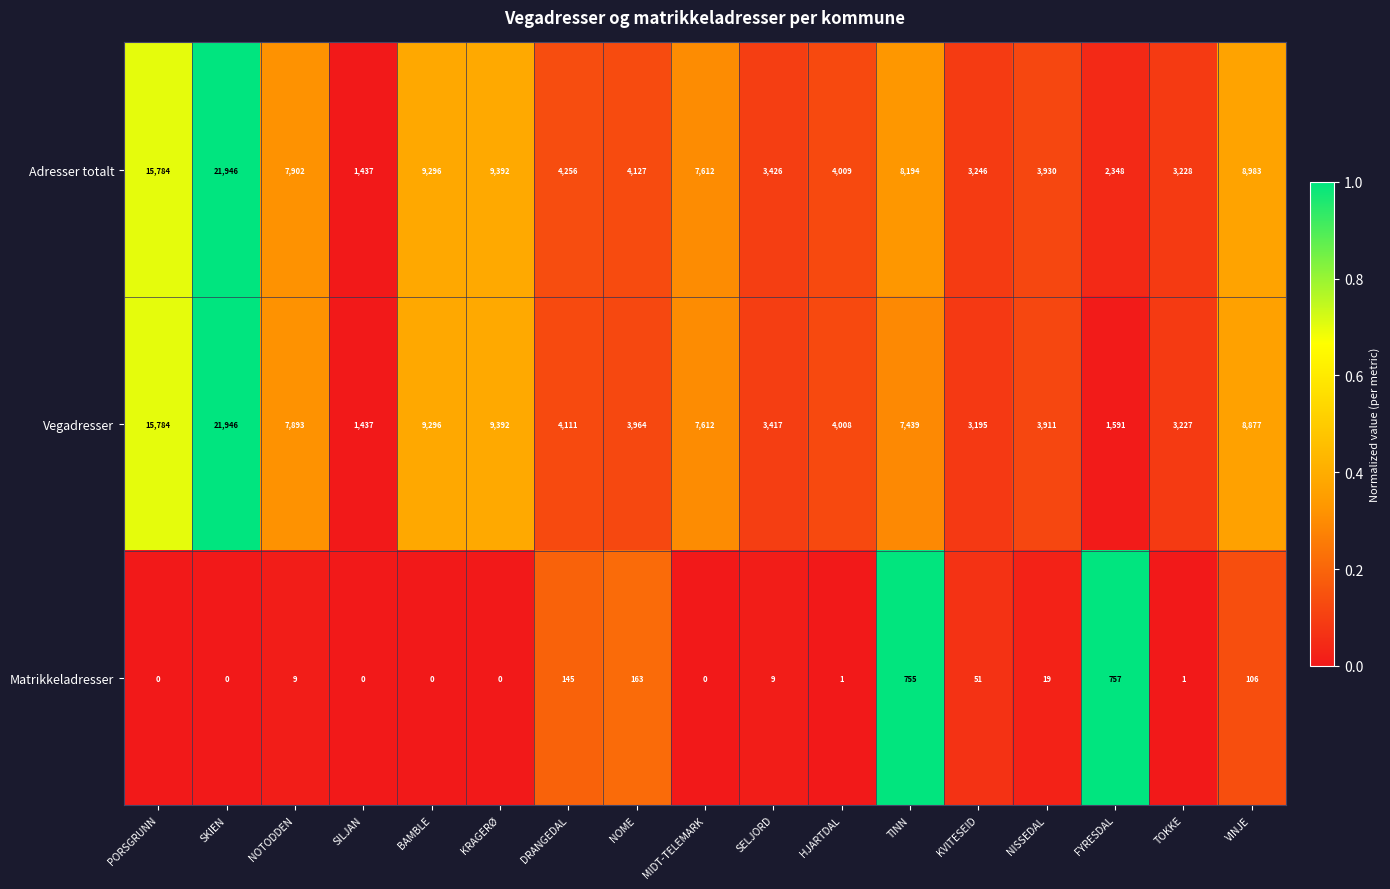

How many positive values does the Matrikkeladresser series have?

11